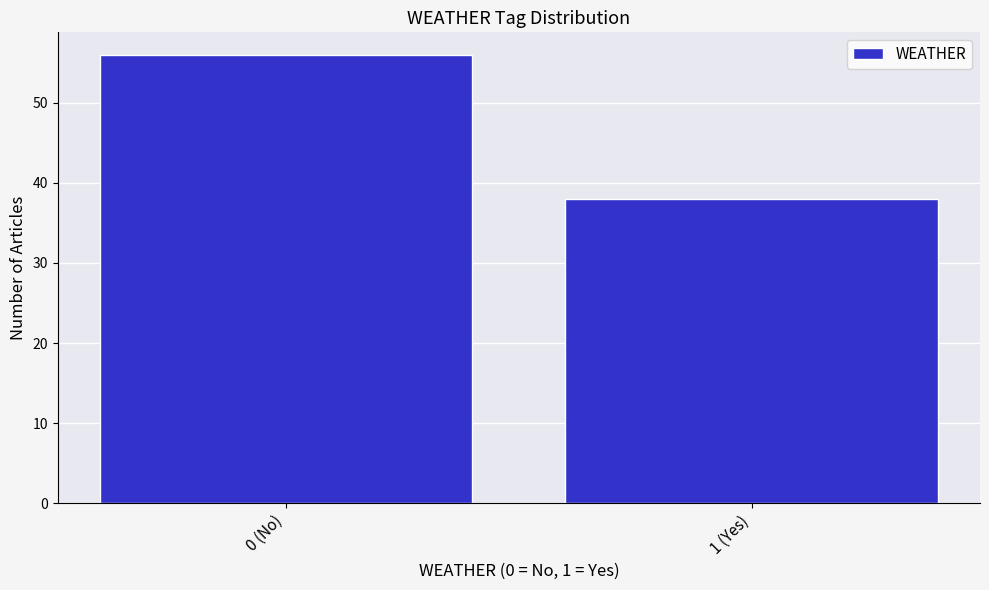

Reading left to right, transcribe all the data shown in this chart.

0 (No)=56	1 (Yes)=38